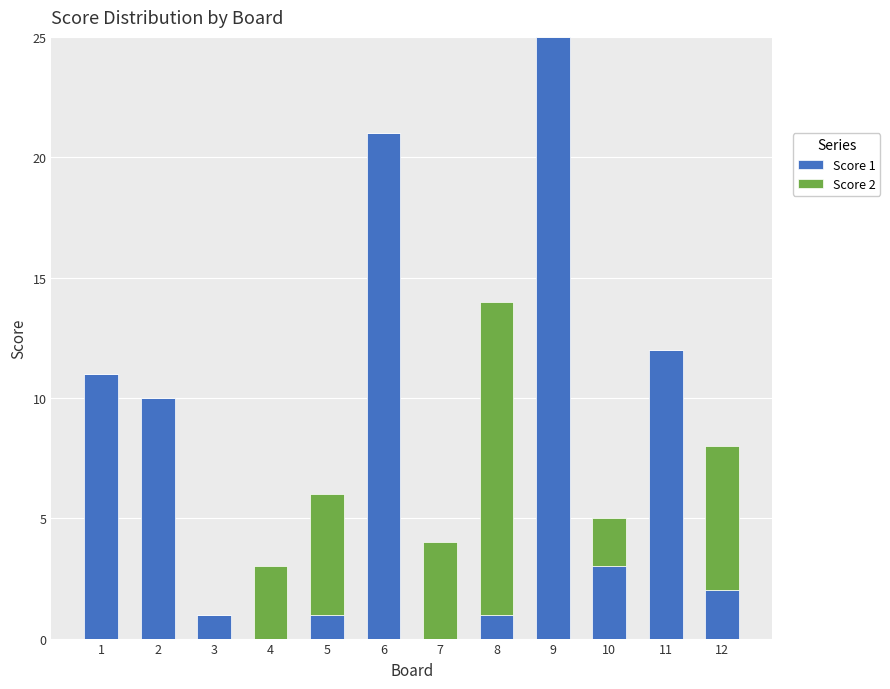

What is the total value across all series at 7?

4